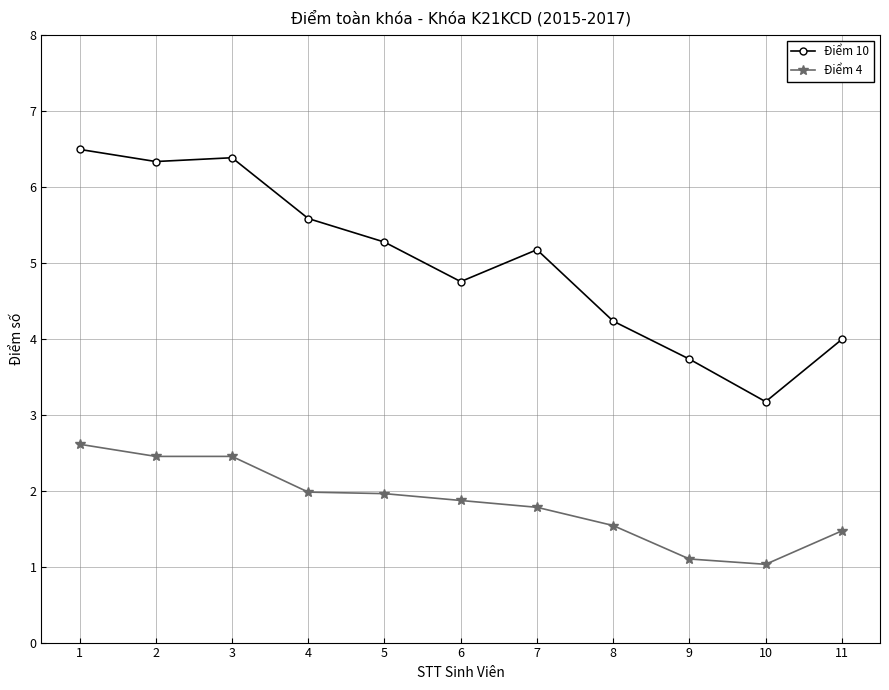

What is the sum of all Điểm 10 values?

55.1